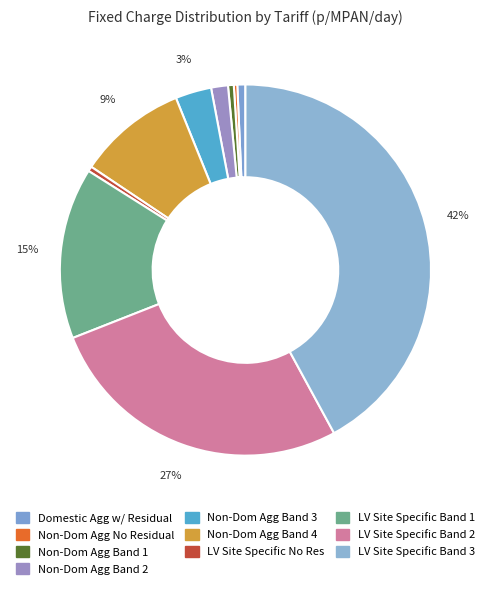

The LV Site Specific Band 3 slice represents 42% of the pie. True or false?

True